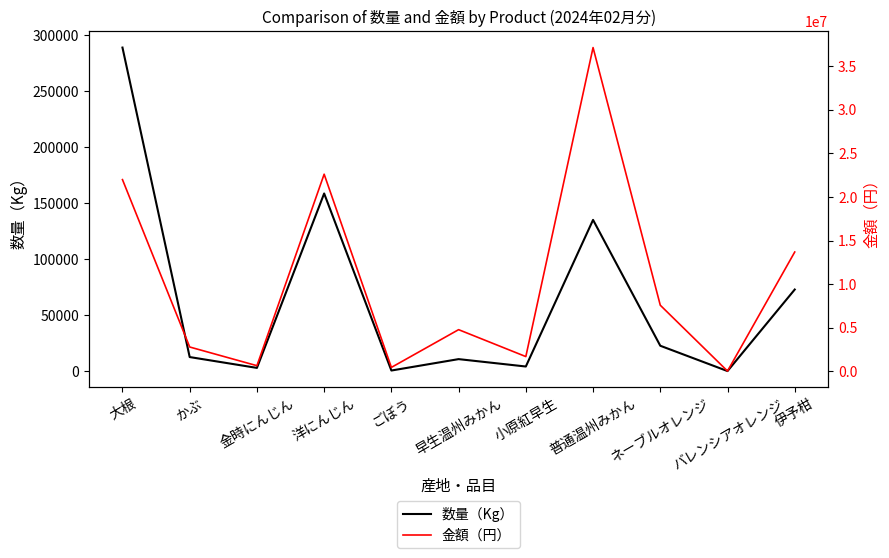

Where is 金額（円） nearest to the value 18583921?

大根